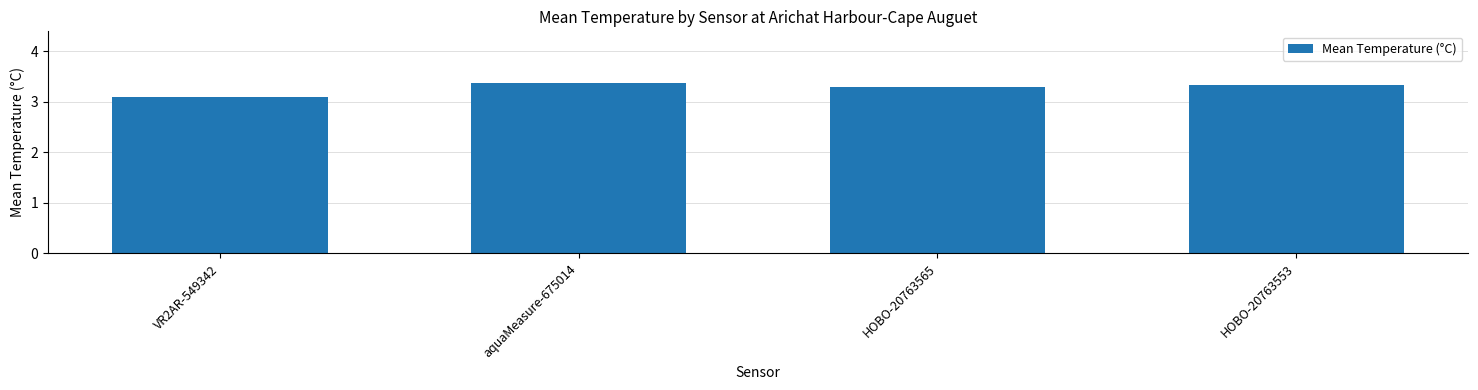

The value at aquaMeasure-675014 is 4.8. True or false?

False